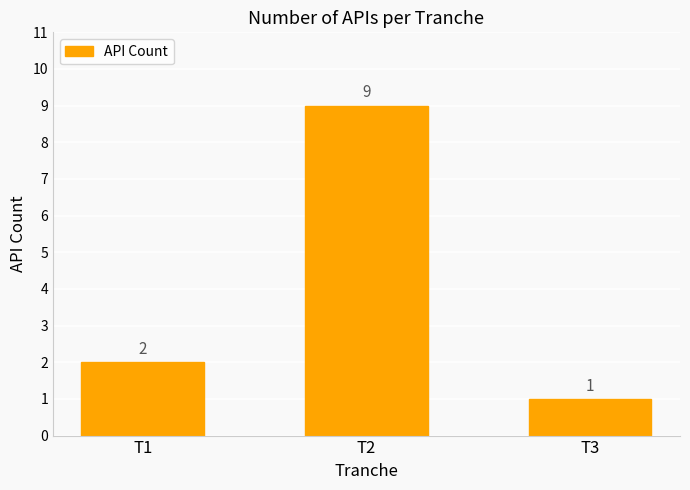

What is the value of the 2nd bar from the left?

9